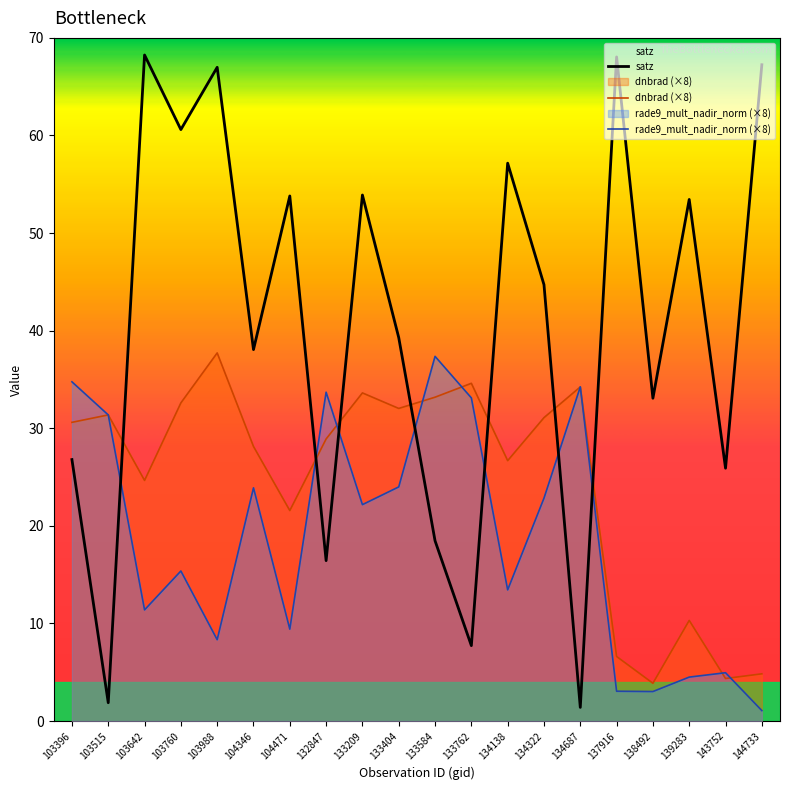

At 134138, list the series in order from smallest to largest.

rade9_mult_nadir_norm (×8), dnbrad (×8), satz